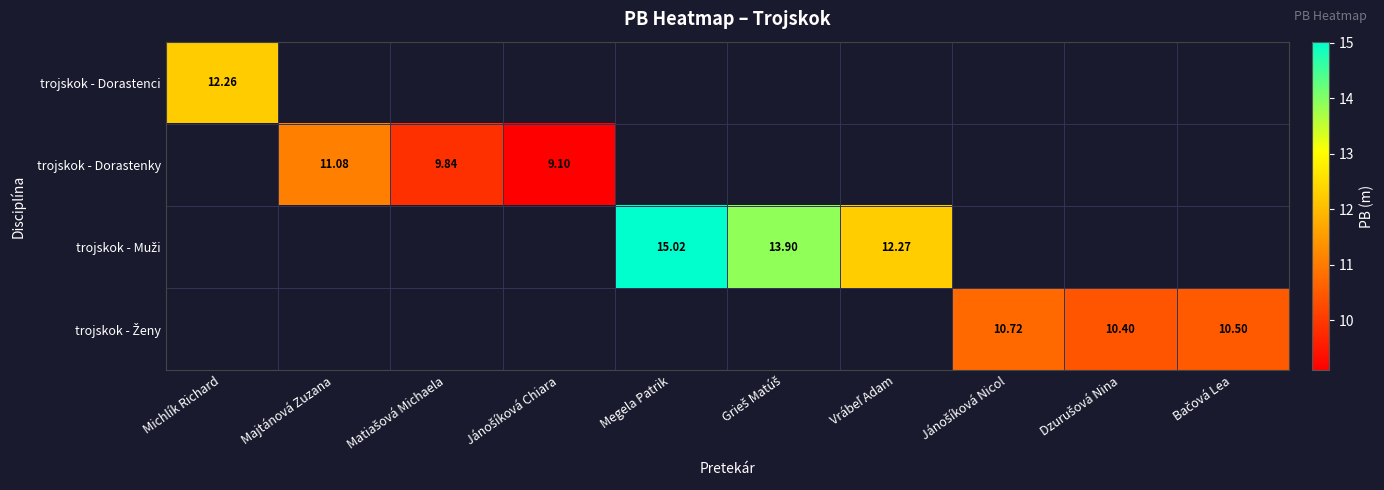

Count the number of data series in this chart.

4